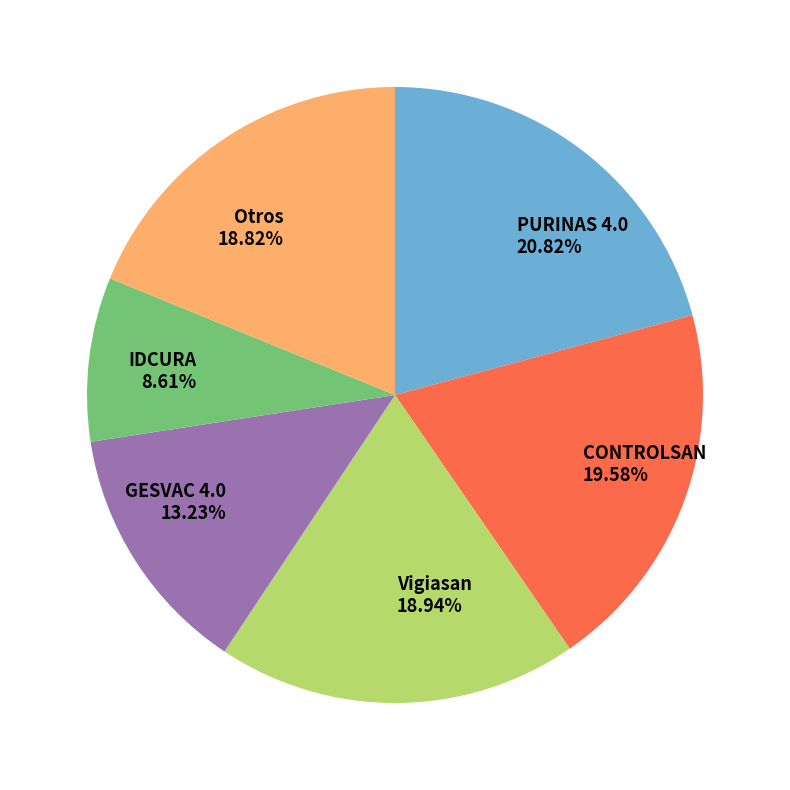

Does CONTROLSAN 19.58% account for over 50% of the chart?

No